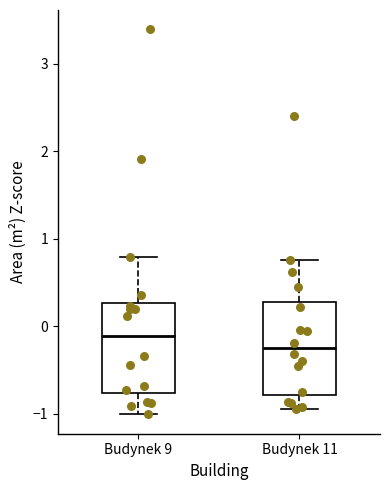

Where is the lower edge of the box for Budynek 9 on the y-axis? The values are not printed on the chart, so give them approximately, as read against the axis.

-0.8